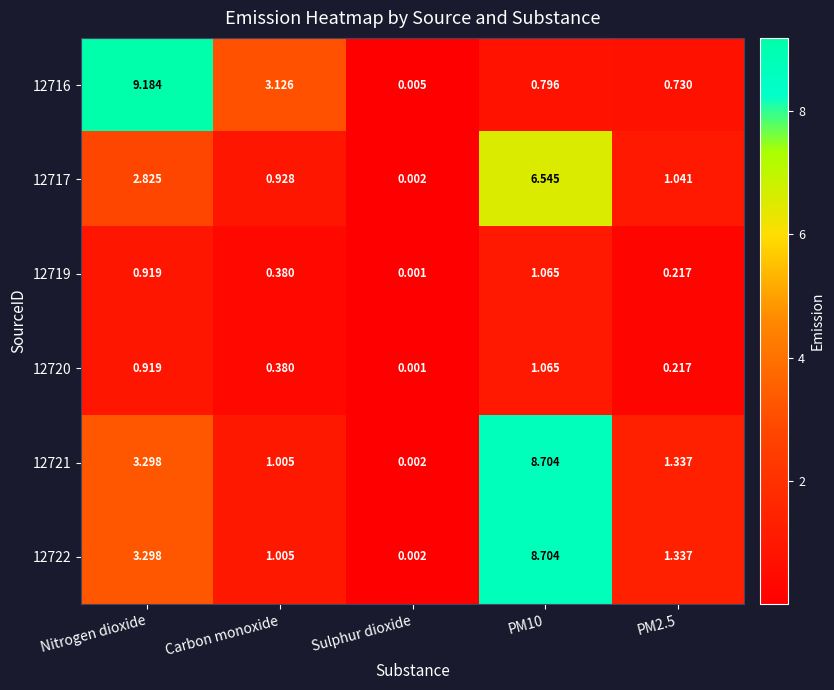

Is the value of 12716 at Carbon monoxide greater than the value of 12721 at PM10?

No